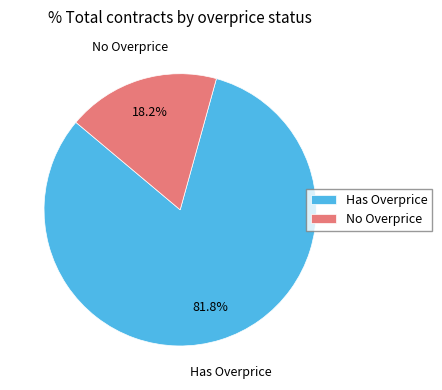

Rank the categories by value from highest to lowest.

Has Overprice, No Overprice